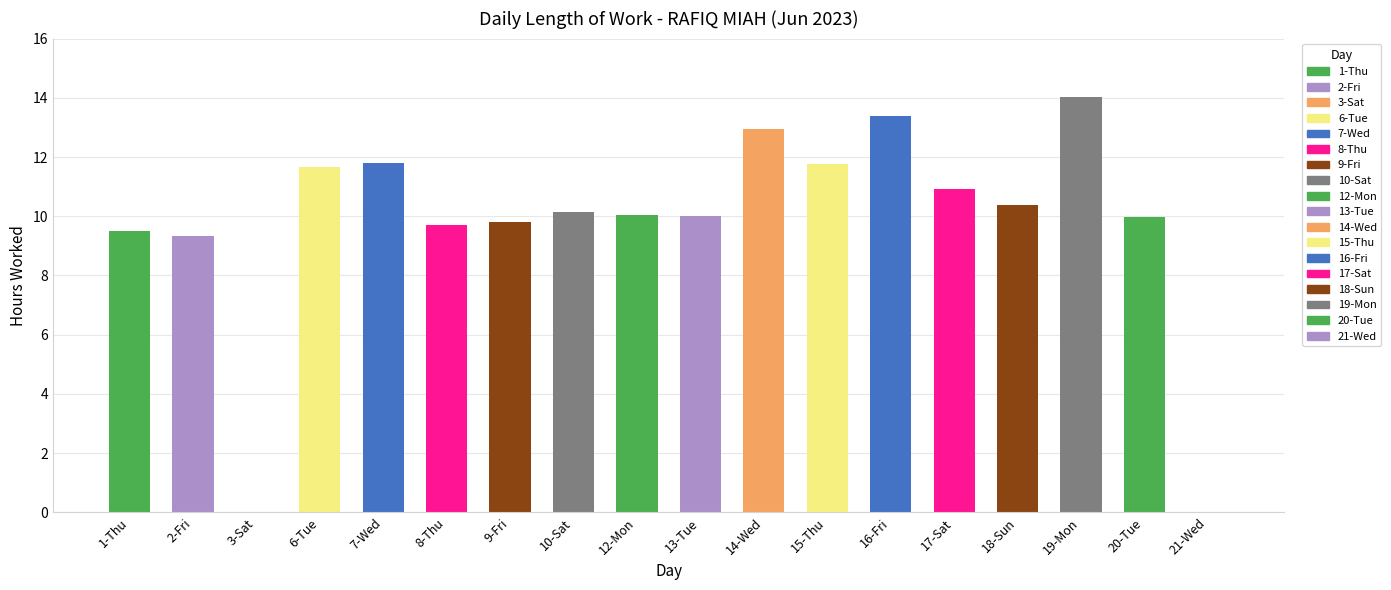

At which label does the data first exceed 10?

6-Tue